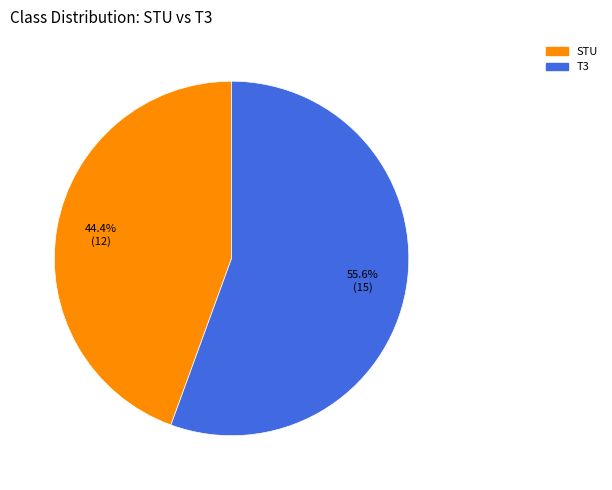

Which has a higher value, T3 or STU?

T3